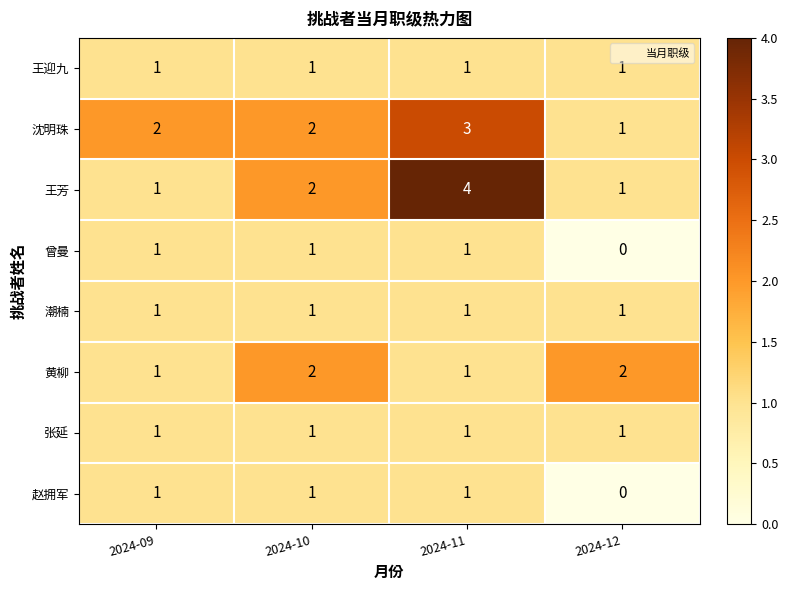

What is the greatest value displayed?

4